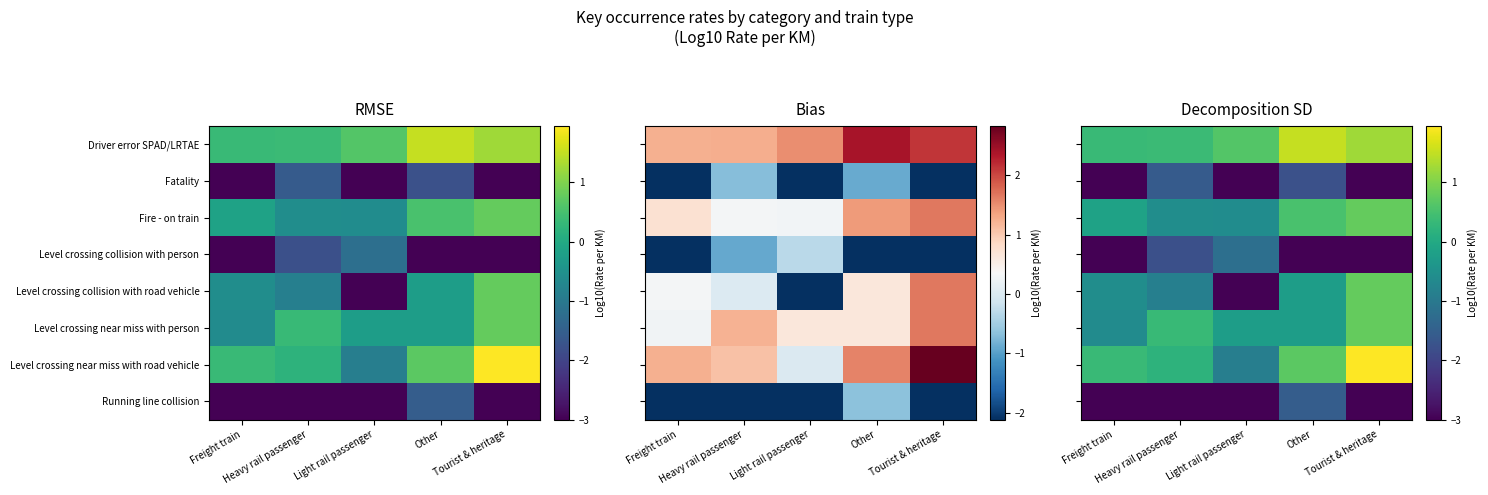

Is the value of Fatality at Heavy rail passenger greater than the value of Running line collision at Freight train?

Yes